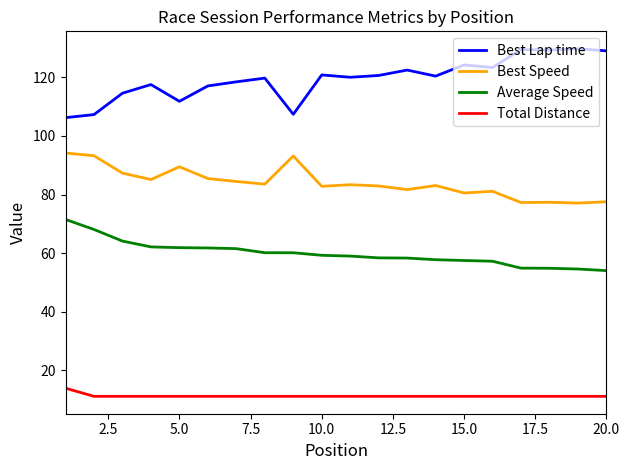

Which series has the largest total across all categories?

Best Lap time